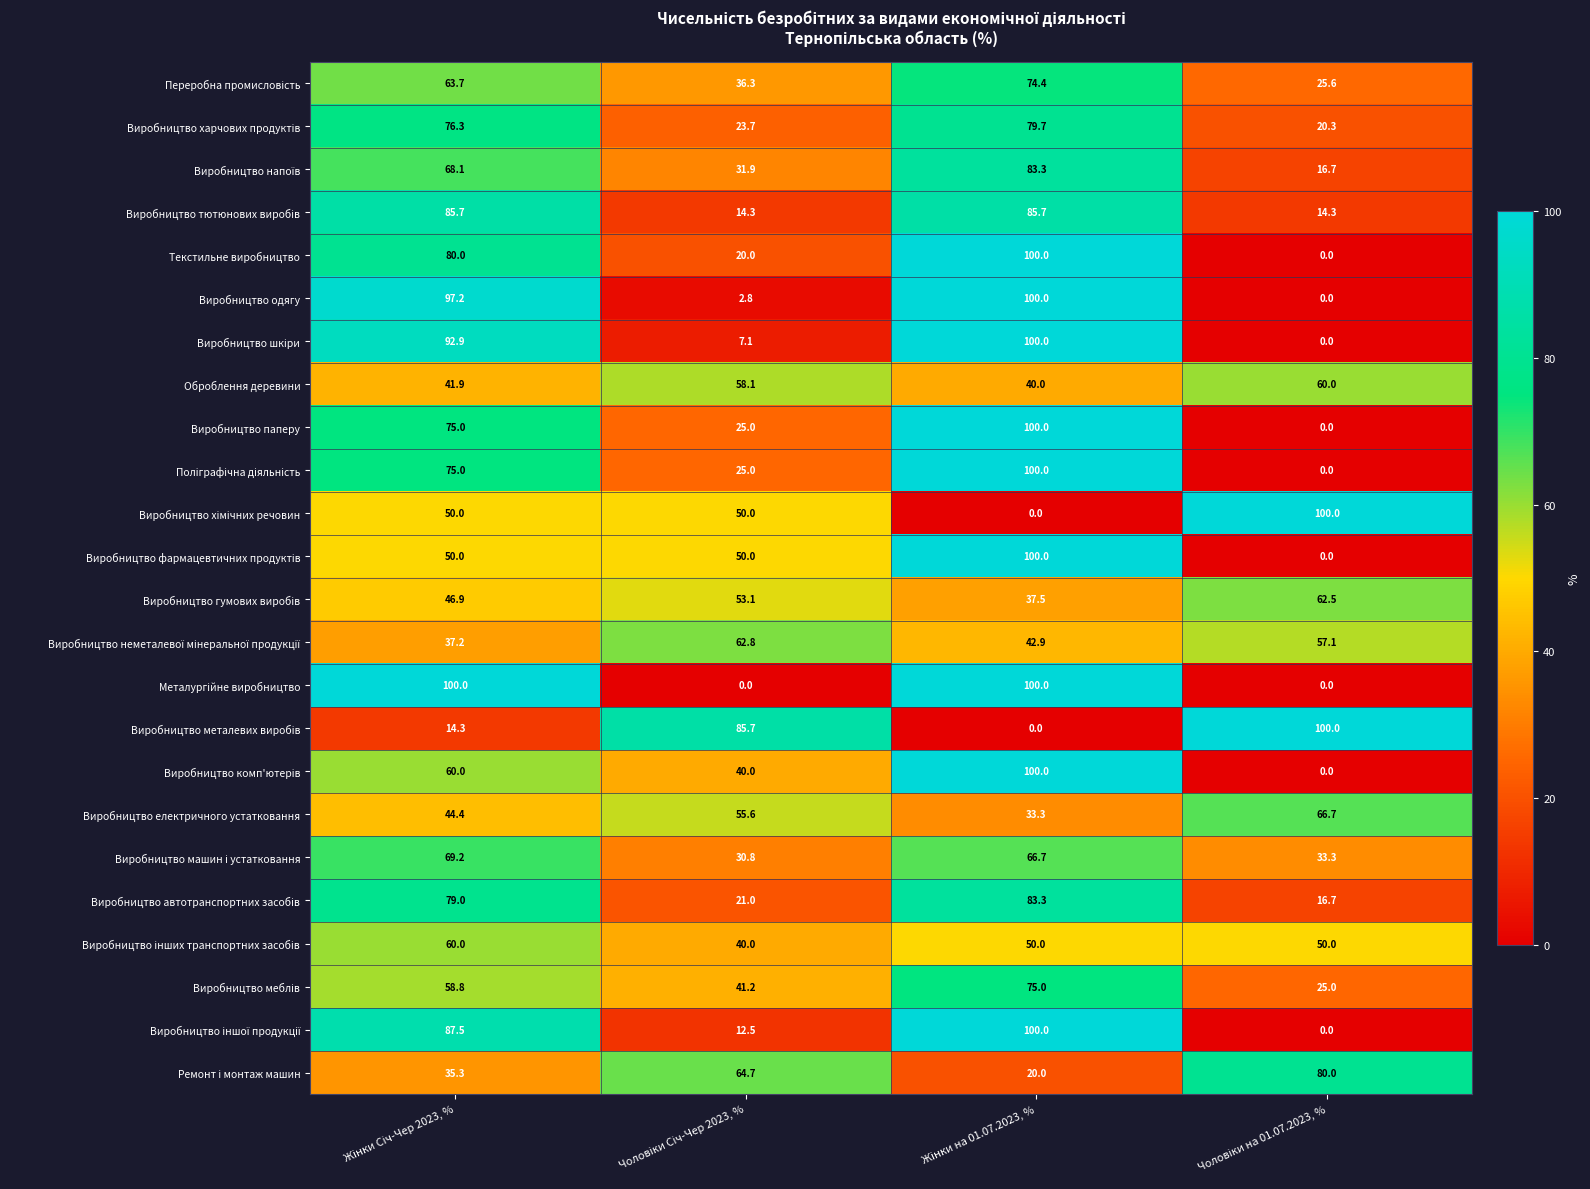

How many categories are shown in the chart?

4